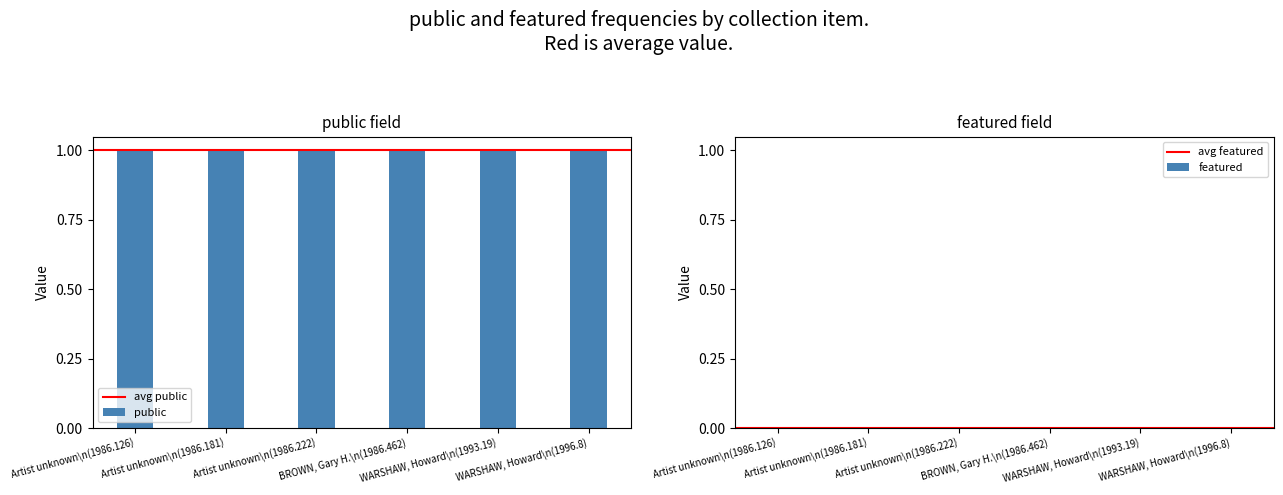

List the series in order of their overall mean, highest first.

public, featured